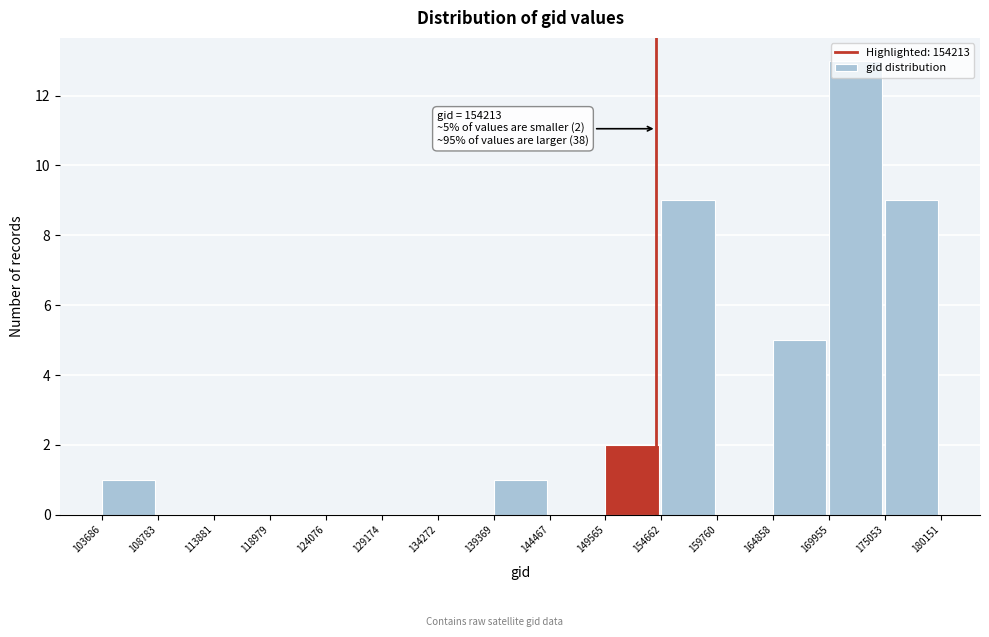

Which range on the x-axis has the tallest bar?

169955 to 175053